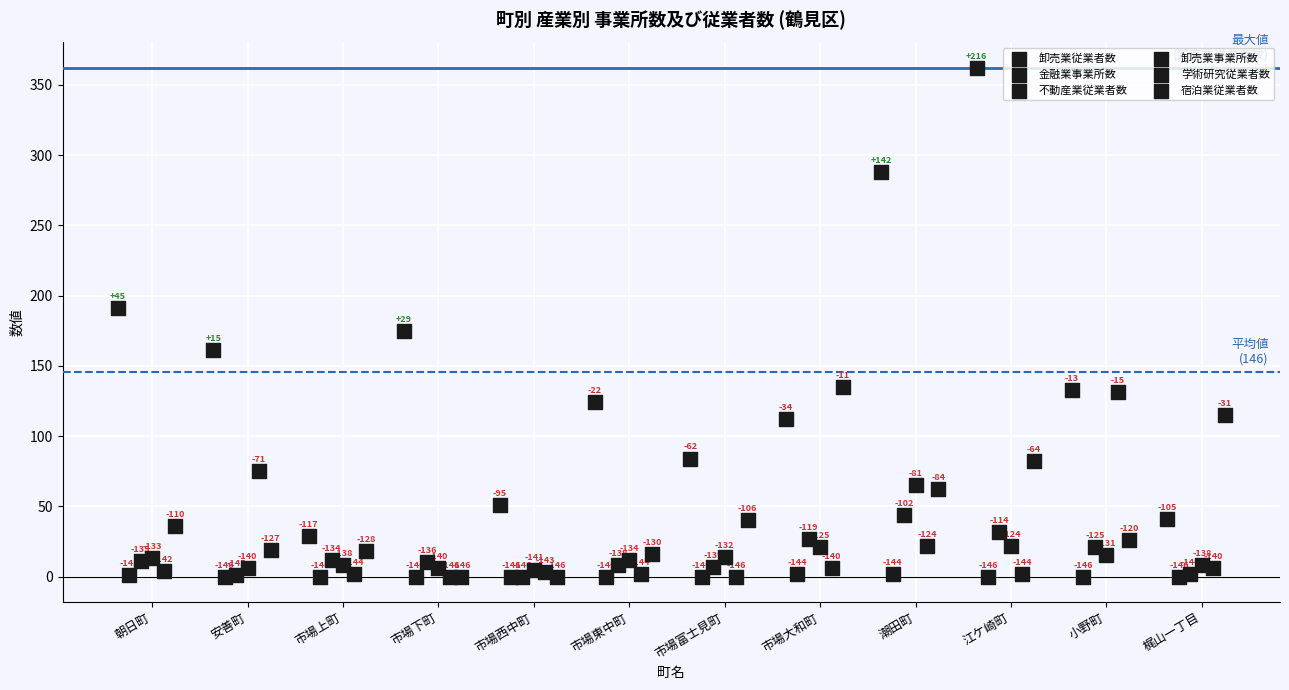

What are all the series names shown in the legend?

卸売業従業者数, 金融業事業所数, 不動産業従業者数, 卸売業事業所数, 学術研究従業者数, 宿泊業従業者数